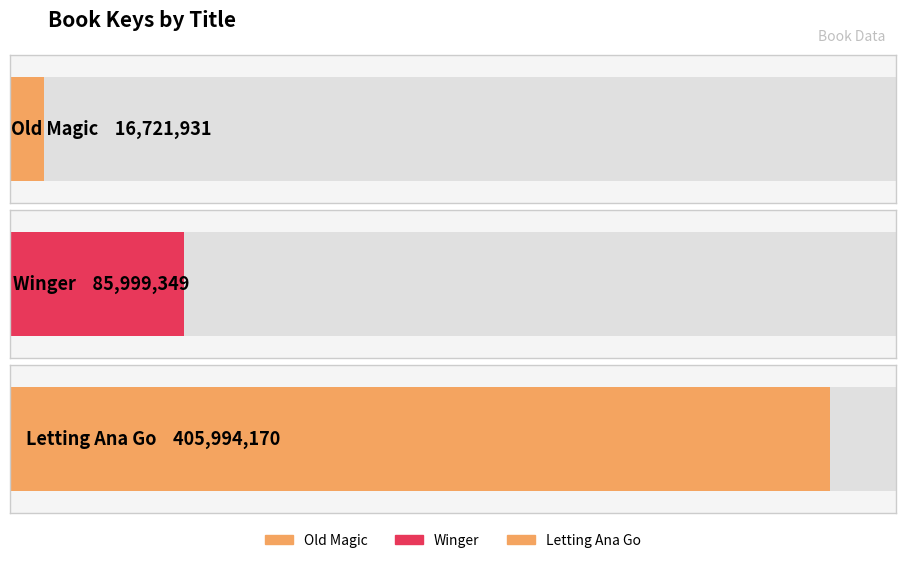

Reading left to right, extract all data points from this chart.

16721931	85999349	405994170